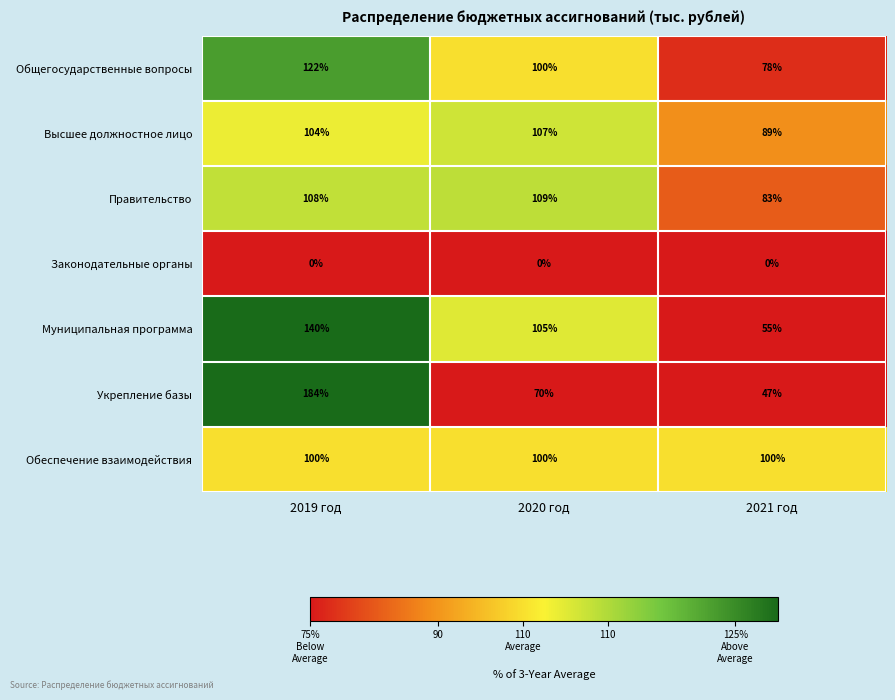

Which series has the widest spread of values?

Укрепление базы